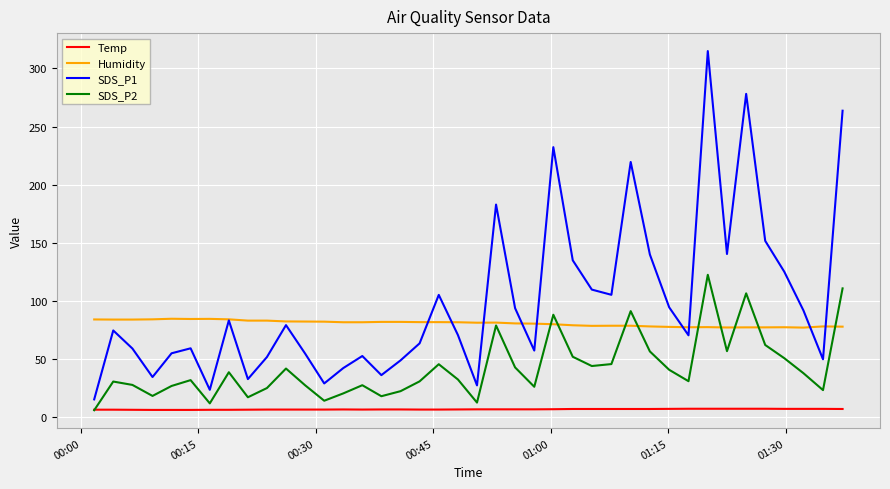

List the series in order of their overall mean, highest first.

SDS_P1, Humidity, SDS_P2, Temp